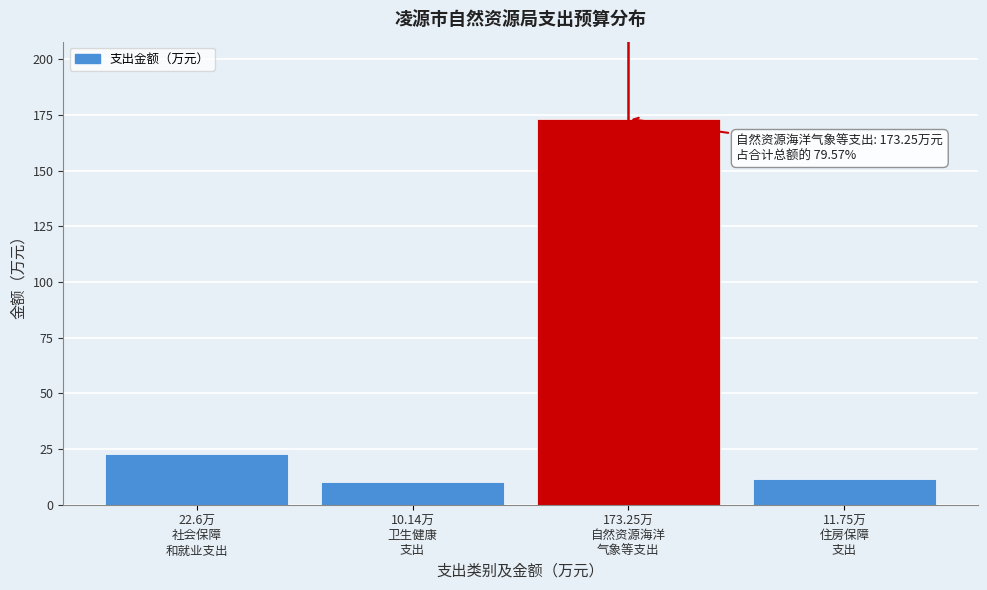

What is the value of the 2nd bar from the left?

10.1